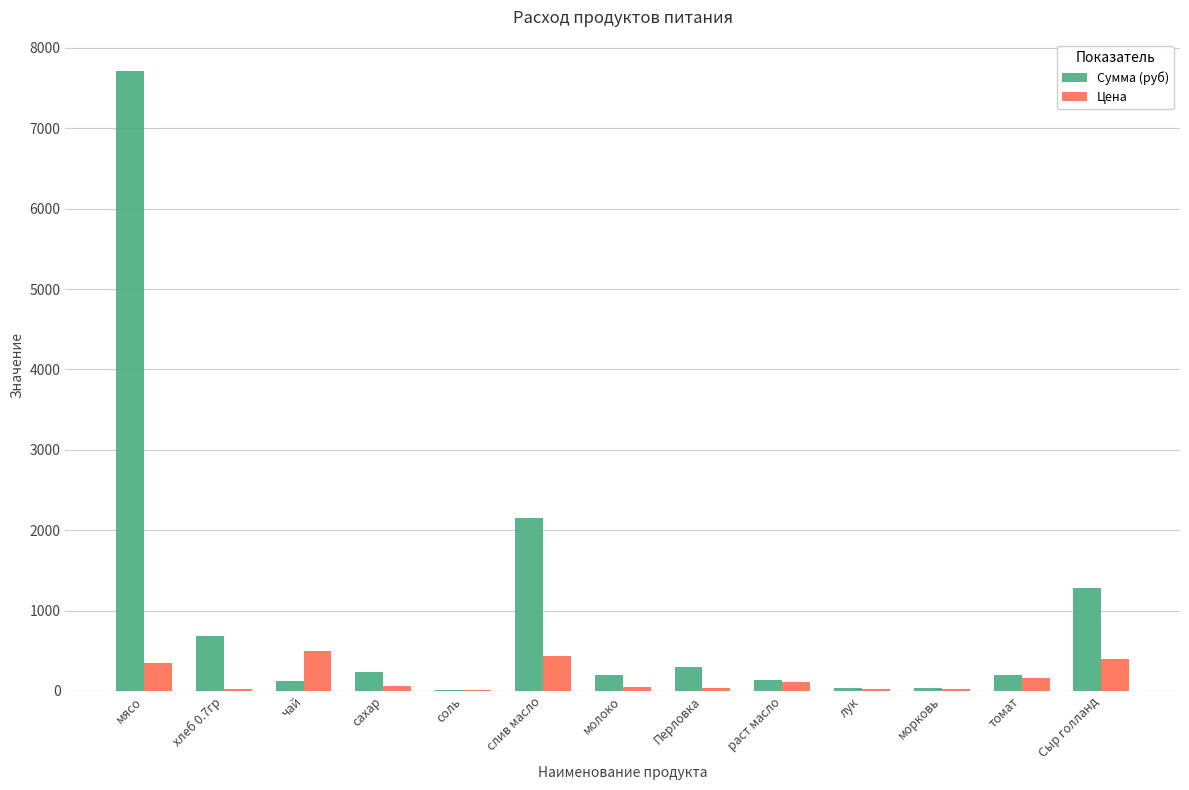

Does the chart contain stacked bars?

No